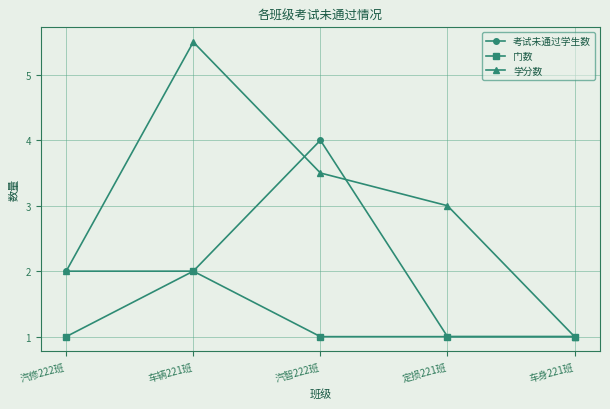

What is the approximate value of 考试未通过学生数 at 车辆221班?

2.0